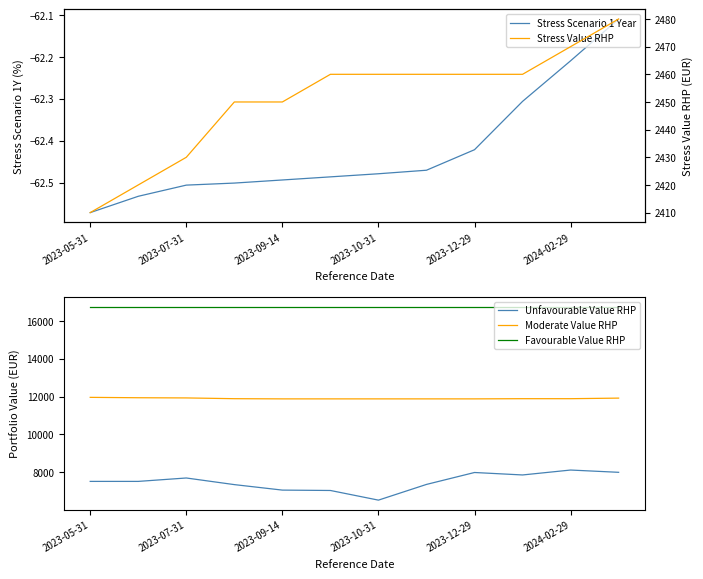

True or false: Moderate Value RHP has more than 0 points higher than both neighbors.

False